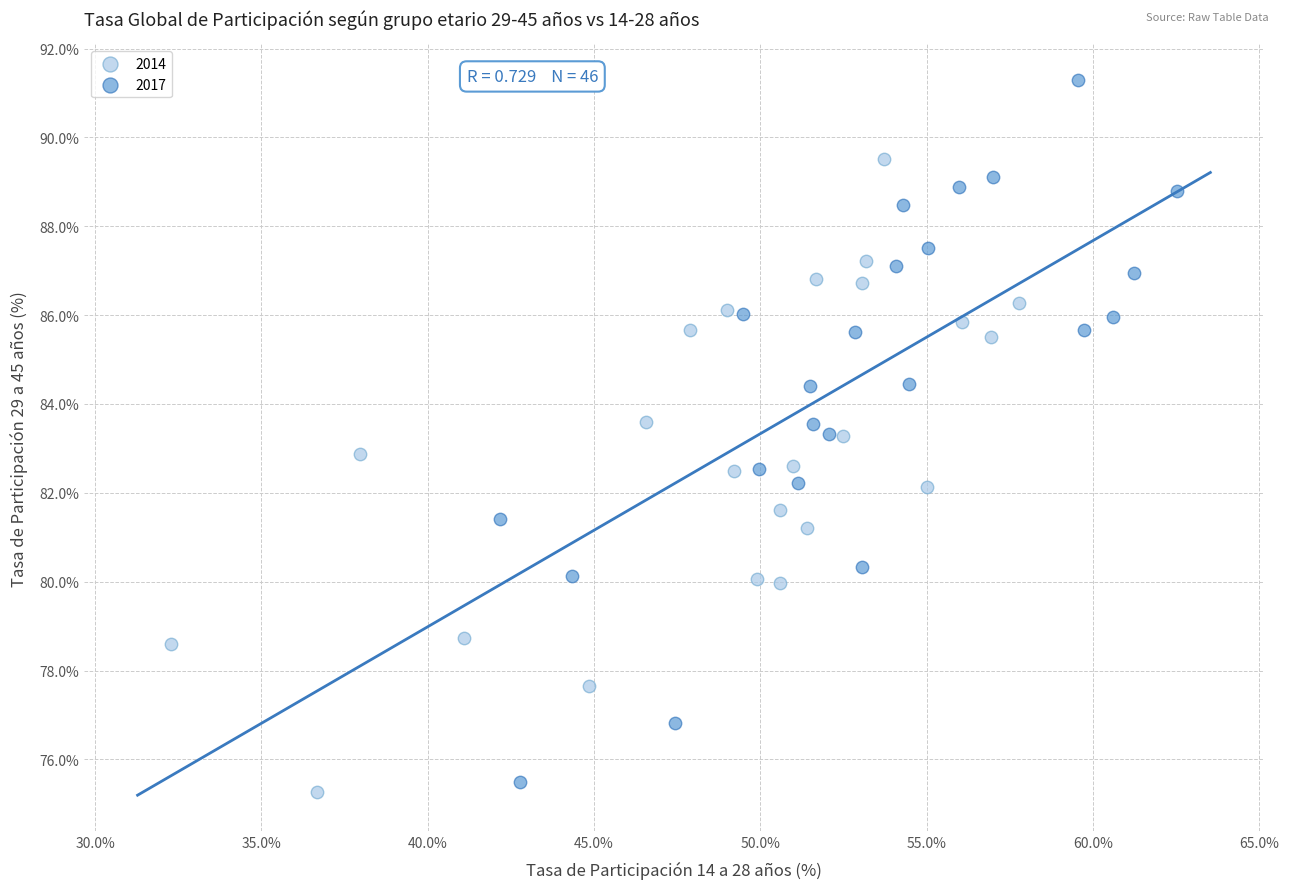

What are all the series names shown in the legend?

2014, 2017